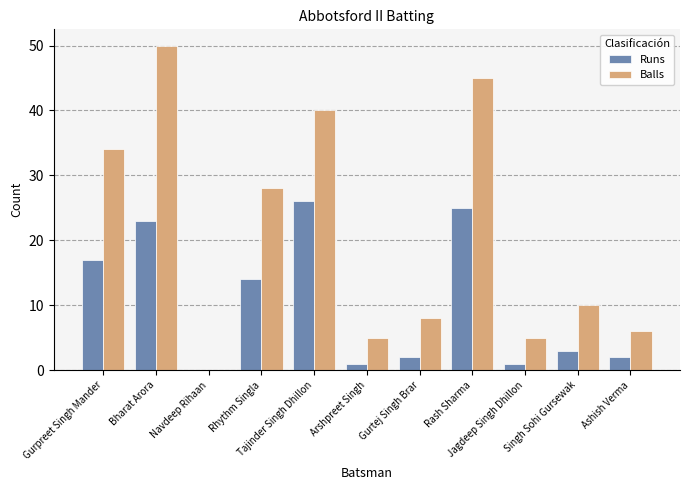

How many groups of bars are there?

11